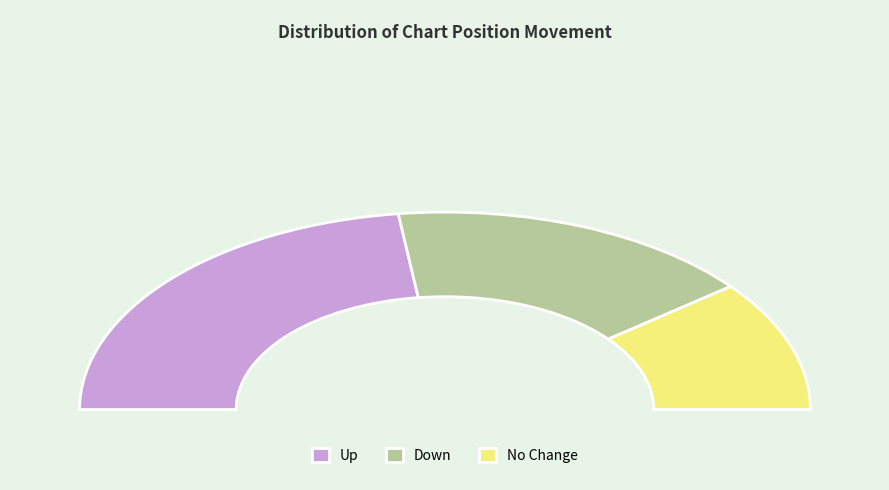

Which category has the biggest portion of the pie?

up